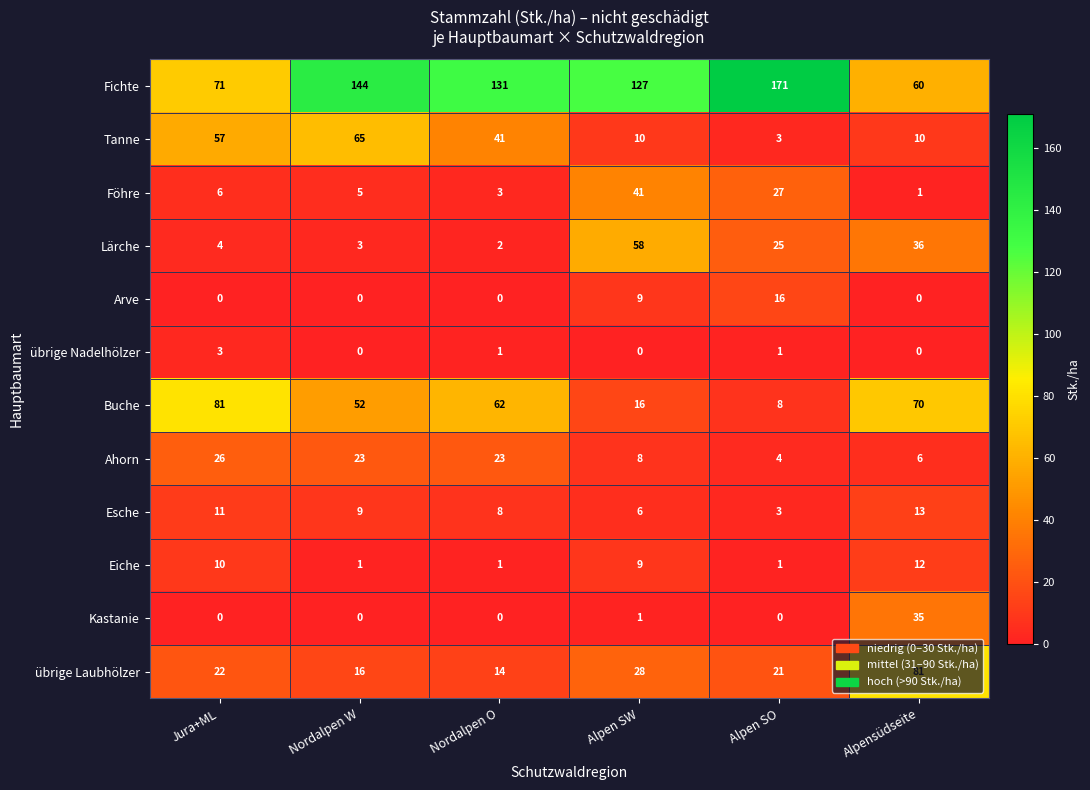

Count the number of categories in the chart.

6